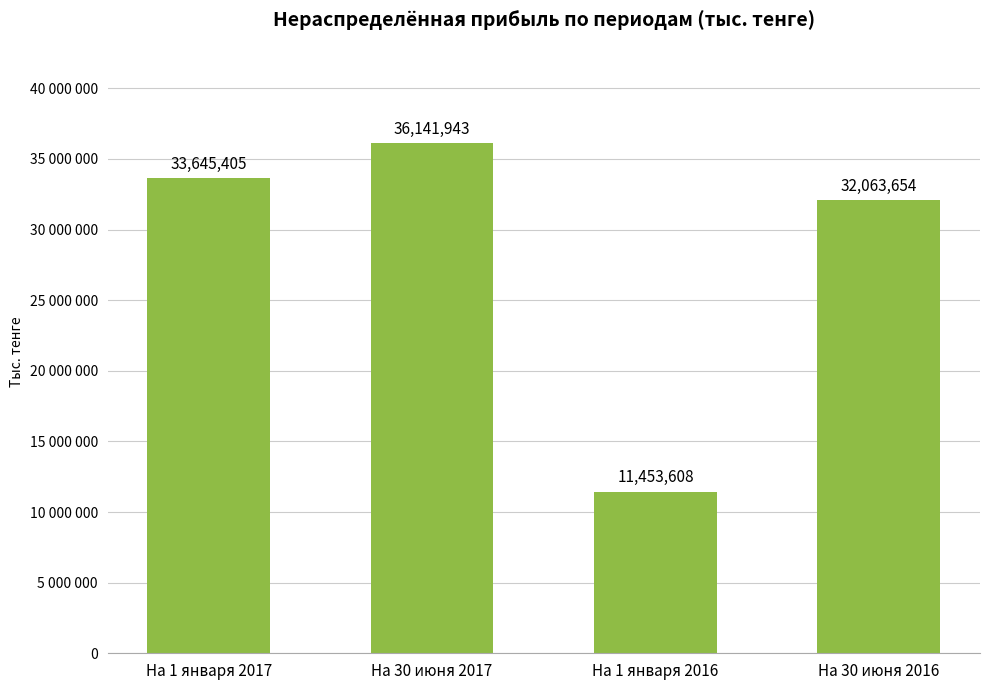

Rank the categories by value from lowest to highest.

На 1 января 2016, На 30 июня 2016, На 1 января 2017, На 30 июня 2017